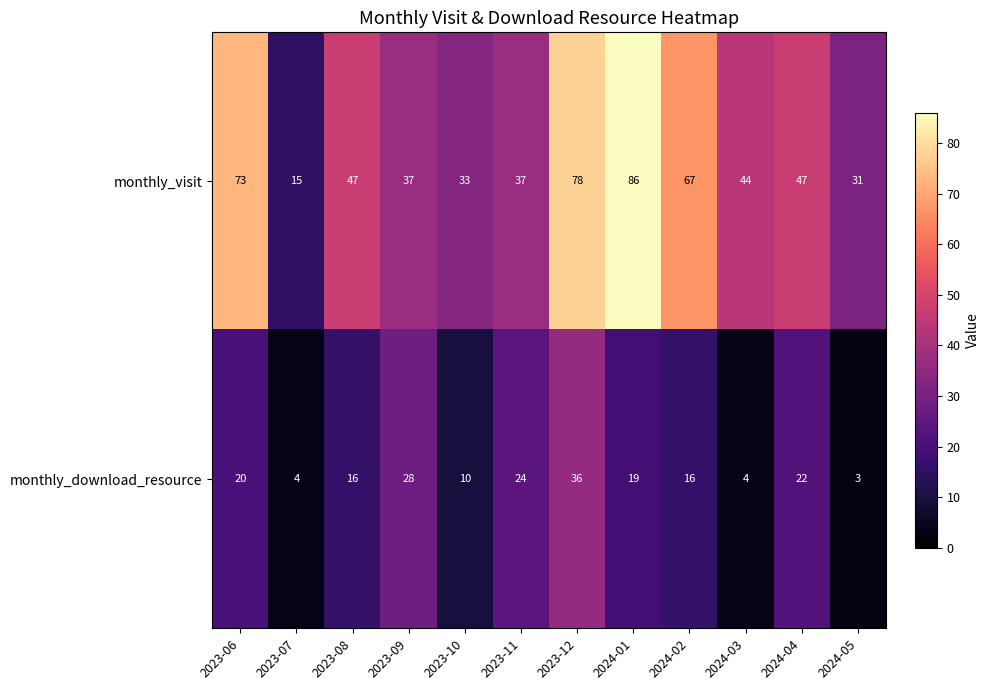

Rank the series by their average value, from lowest to highest.

monthly_download_resource, monthly_visit